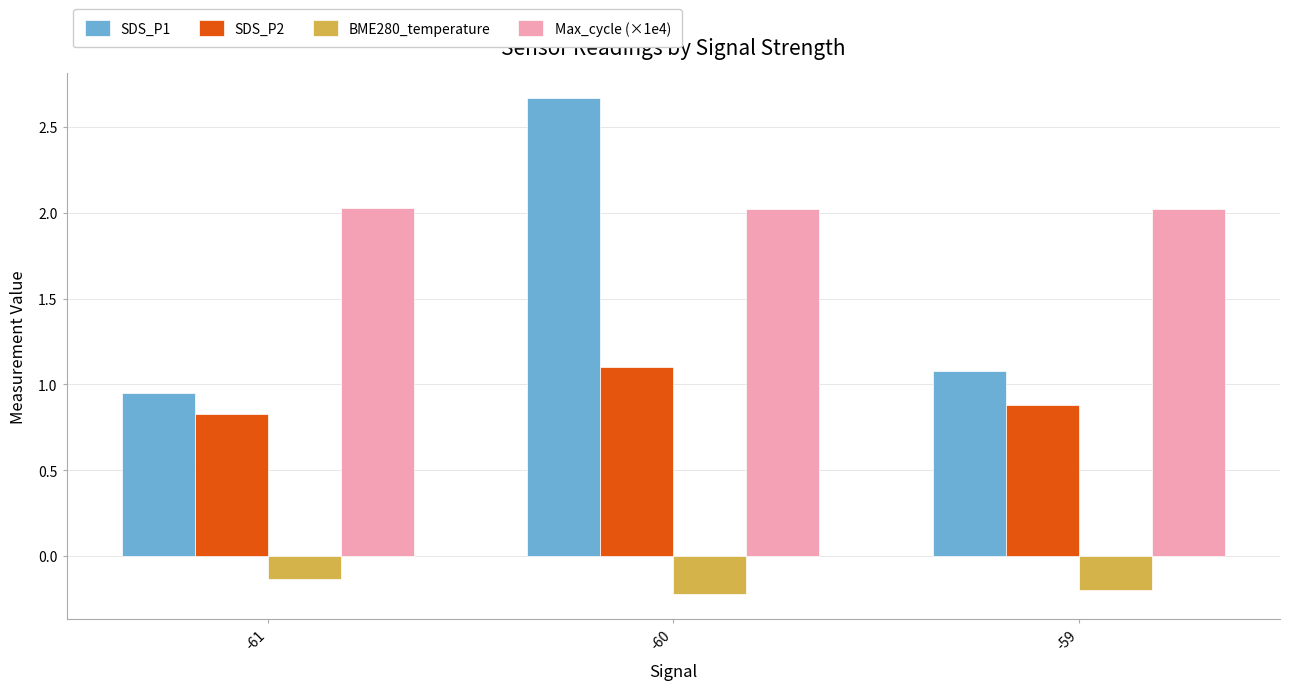

What is the sum of the Max_cycle (×1e4) values at -61 and -60?

4.1